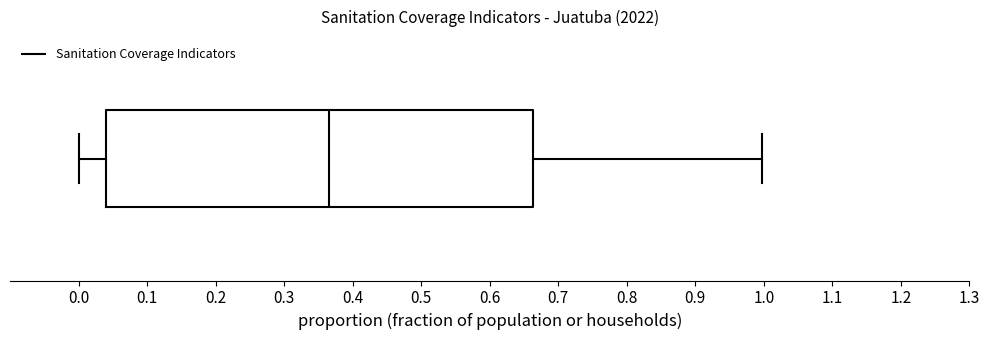

Read this box plot against the x-axis: the position of the median line, the range covered by the box, and the ends of both whiskers. The values are not printed on the chart, so give them approximately, as read against the axis.

median 0.37, box 0.04 to 0.66, whiskers 0.00 to 1.00